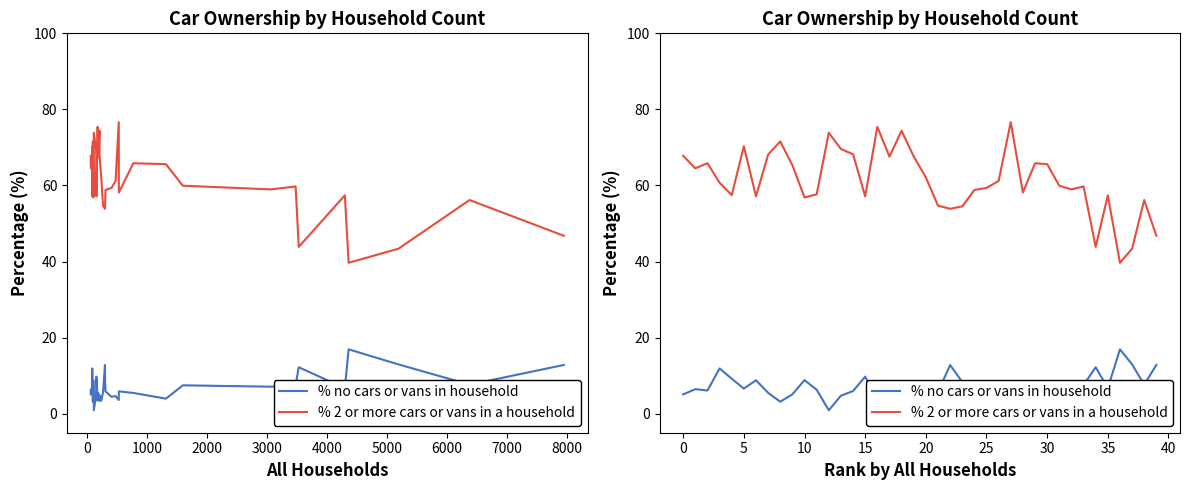

At which category is the sum across all series the highest?

27